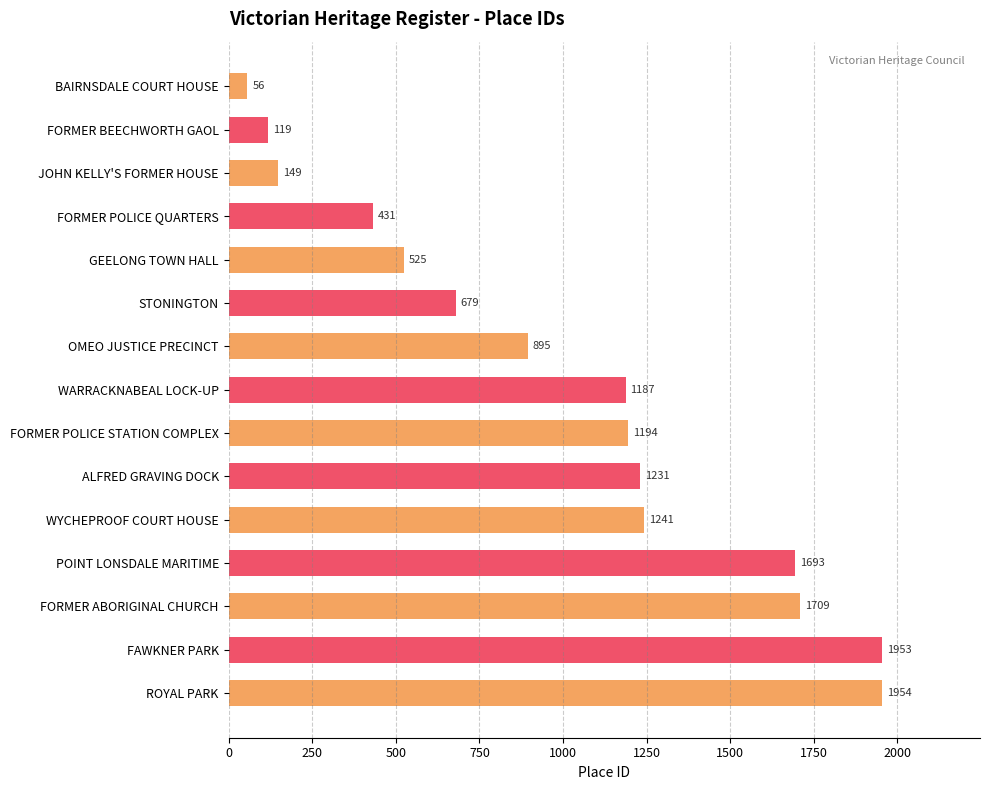

Does the chart contain any negative values?

No